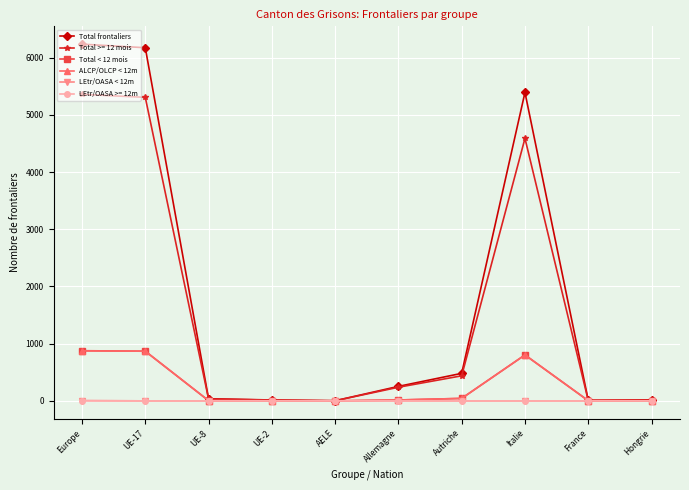

What is the maximum value shown in the chart?

6237